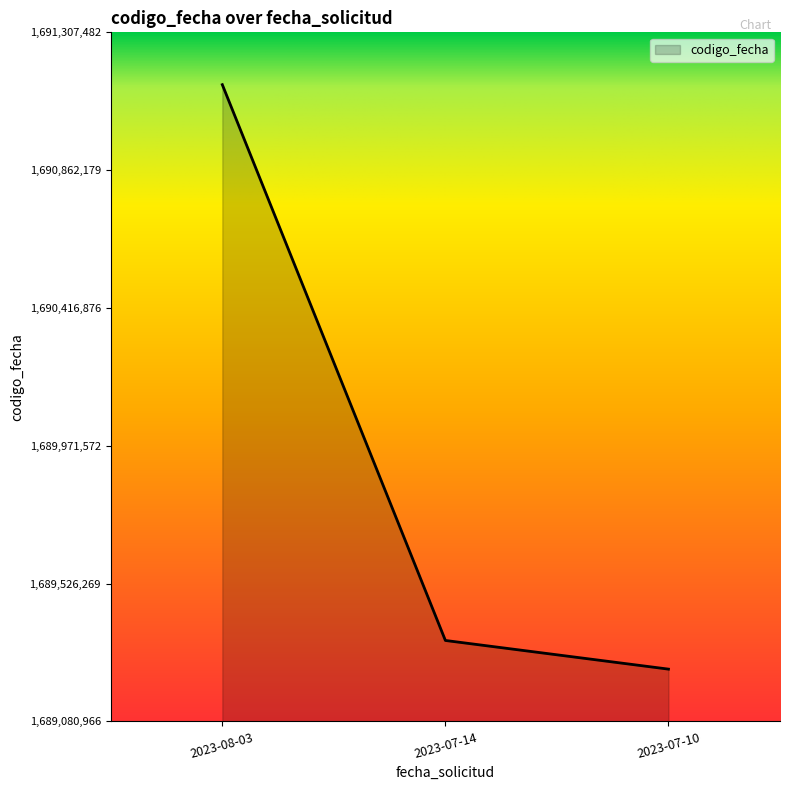

Where is the data nearest to the value 1690194130?

2023-07-14